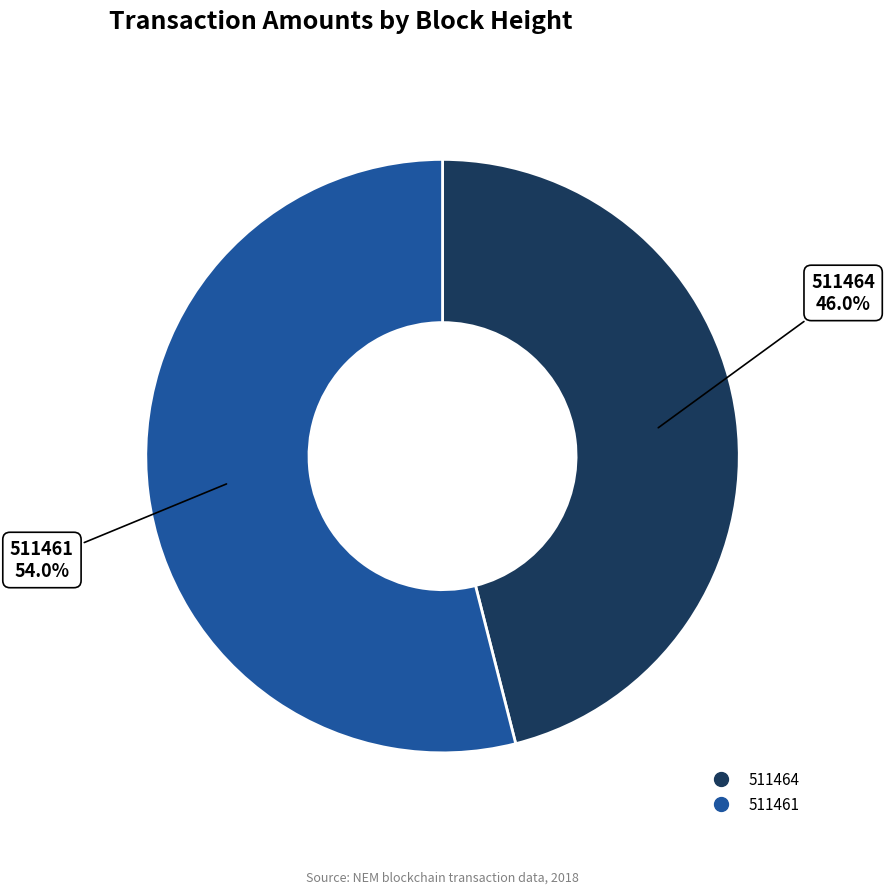

What is the total percentage of 511464 and 511461?

100.0%